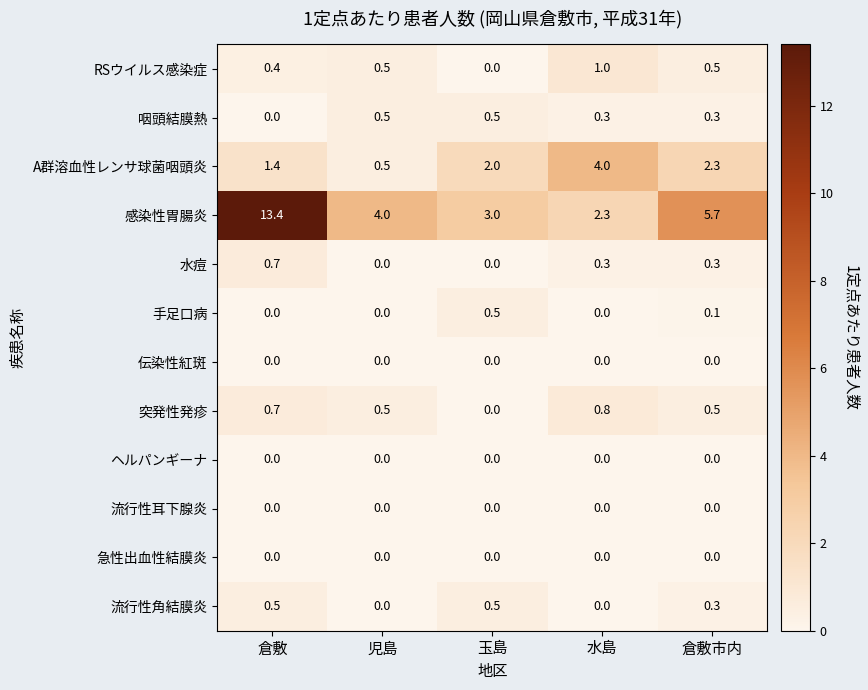

What is the total value across all series at 児島?

6.0